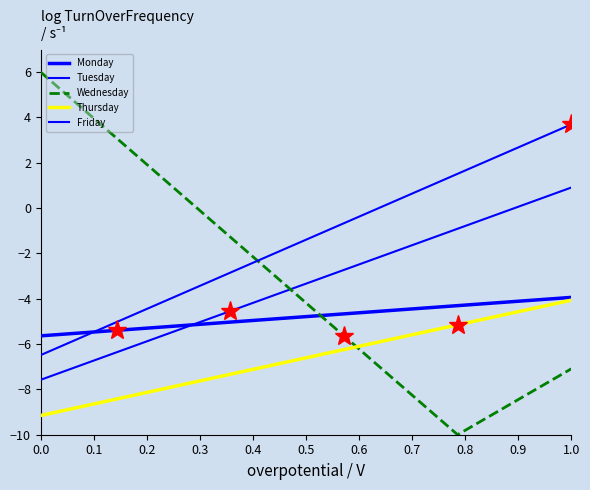

Does the chart display data point markers on the line(s)?

No